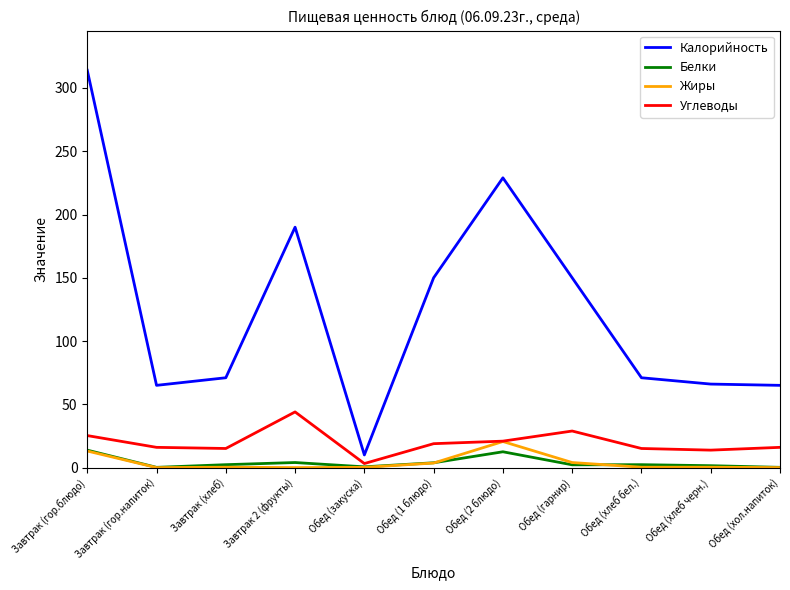

What is the sum of all Углеводы values?

217.2